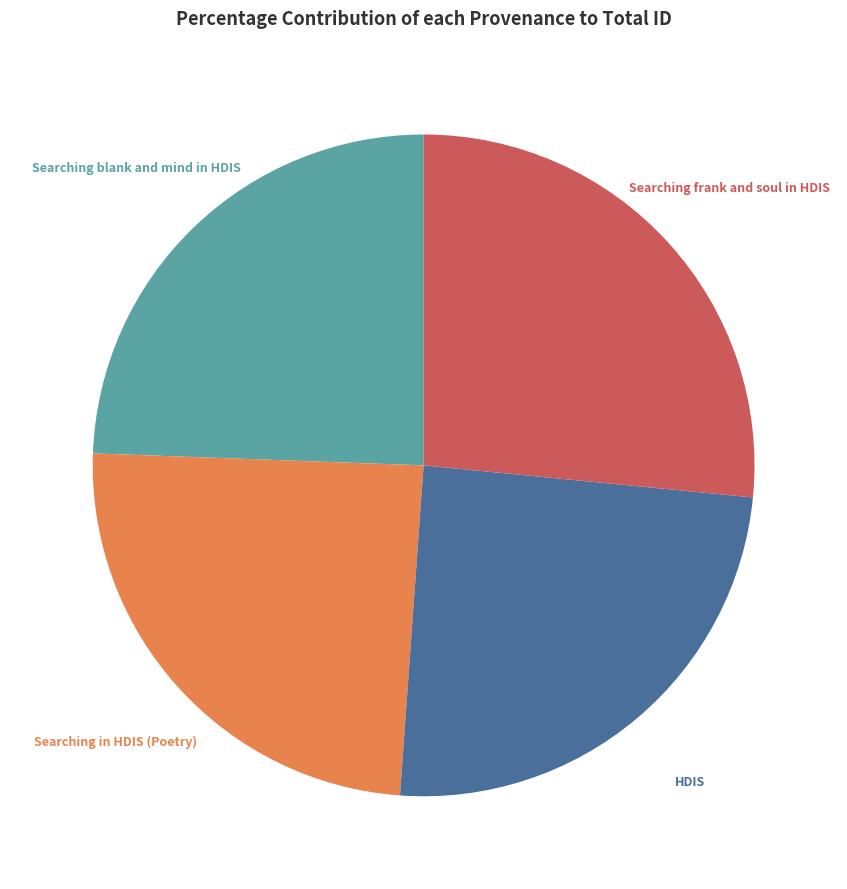

Is there a majority slice in this chart?

No